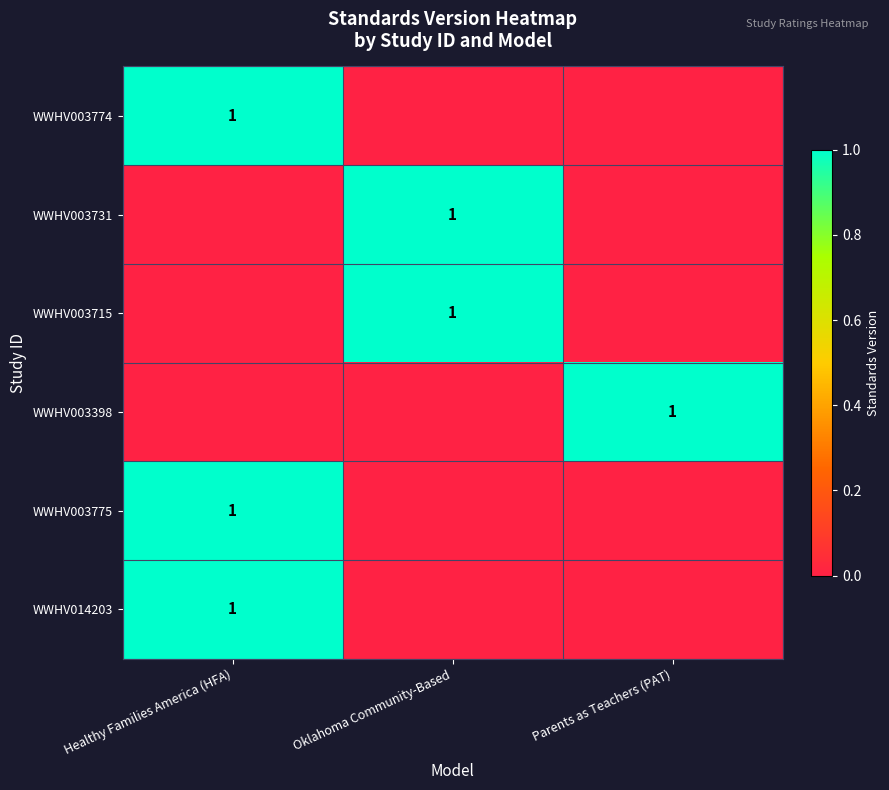

The value of WWHV003715 at Oklahoma Community-Based is 1. True or false?

True